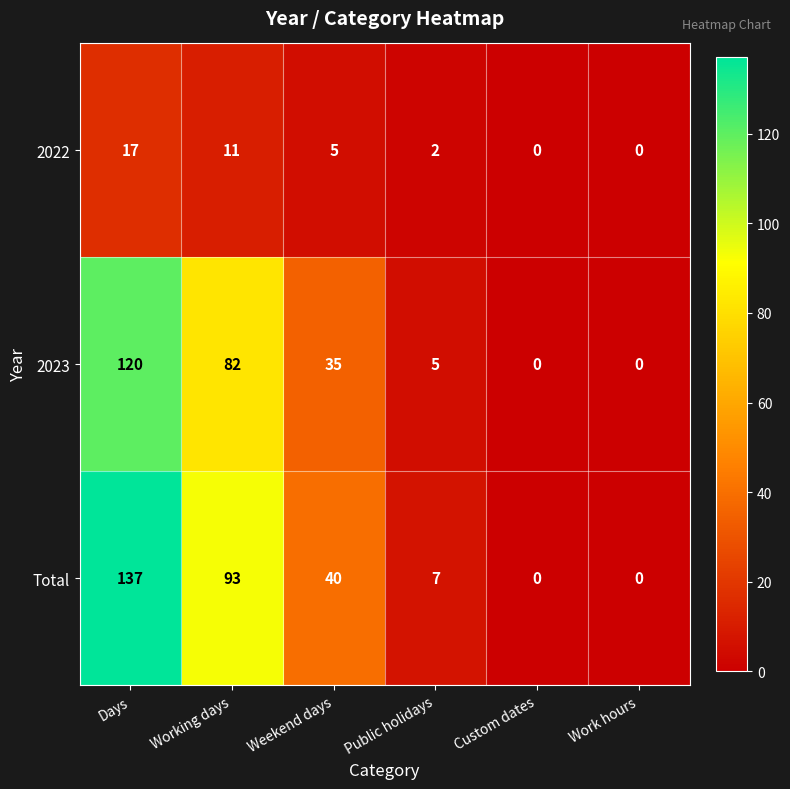

Count the number of data series in this chart.

3